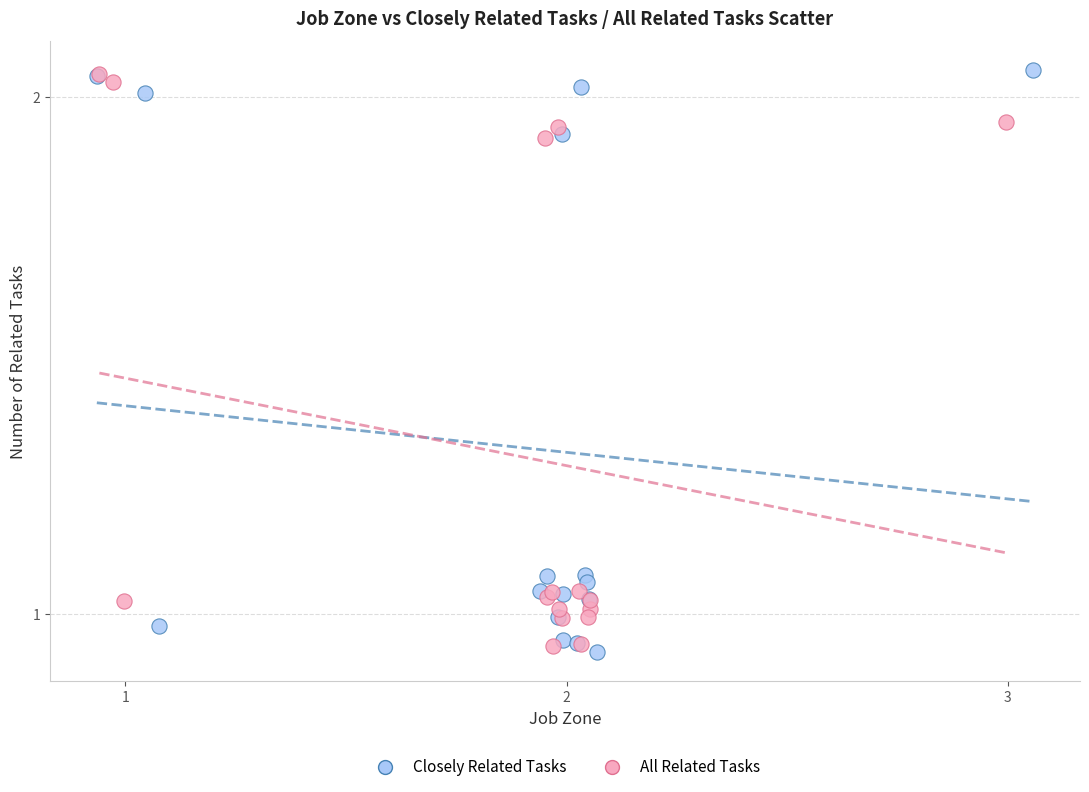

Which series has the widest spread of Y values?

Closely Related Tasks